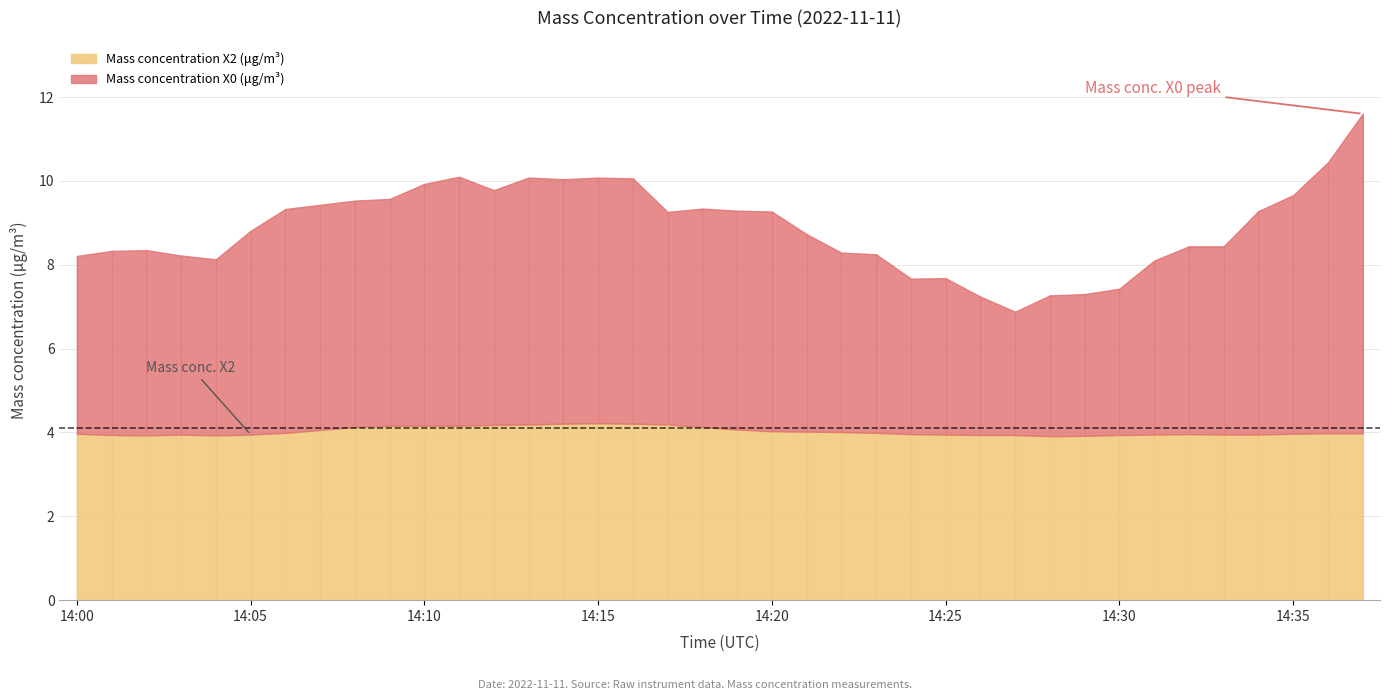

Reading left to right, what are all the values shown in this chart?

Mass concentration X0 (μg/m³): 8.2	8.3	8.3	8.2	8.1	8.8	9.3	9.4	9.5	9.6	9.9	10.1	9.8	10.1	10.0	10.1	10.1	9.3	9.3	9.3	9.3	8.7	8.3	8.2	7.7	7.7	7.2	6.9	7.3	7.3	7.4	8.1	8.4	8.4	9.3	9.7	10.4	11.6
Mass concentration X2 (μg/m³): 4.0	3.9	3.9	4.0	3.9	4.0	4.0	4.1	4.1	4.2	4.2	4.2	4.2	4.2	4.2	4.2	4.2	4.2	4.1	4.1	4.0	4.0	4.0	4.0	4.0	4.0	3.9	3.9	3.9	3.9	3.9	4.0	4.0	4.0	4.0	4.0	4.0	4.0